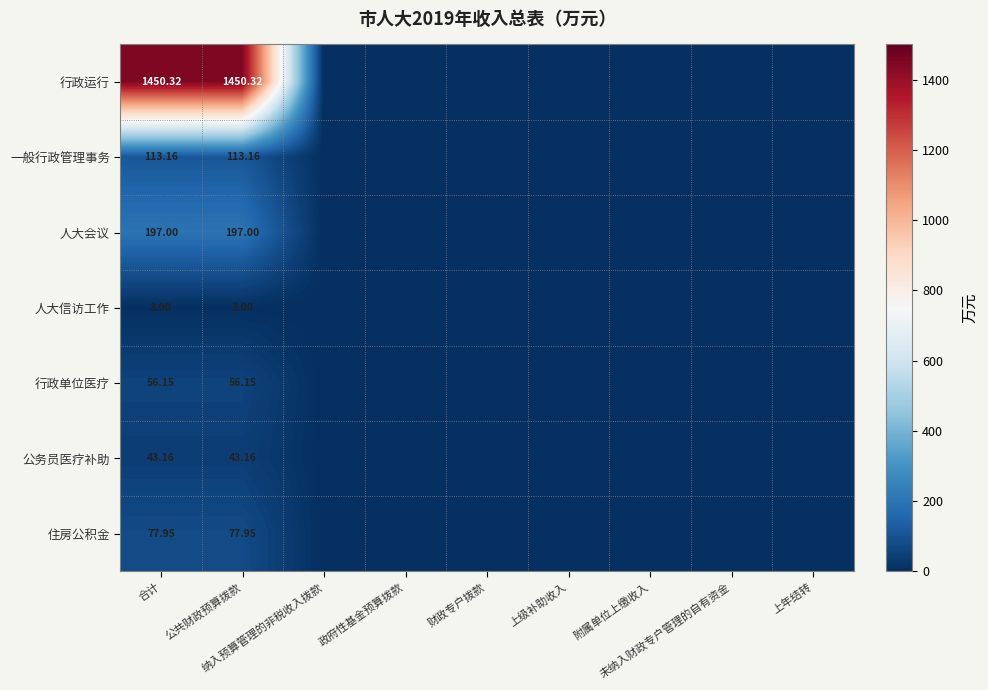

Rank the series by their maximum value, from lowest to highest.

人大信访工作, 公务员医疗补助, 行政单位医疗, 住房公积金, 一般行政管理事务, 人大会议, 行政运行